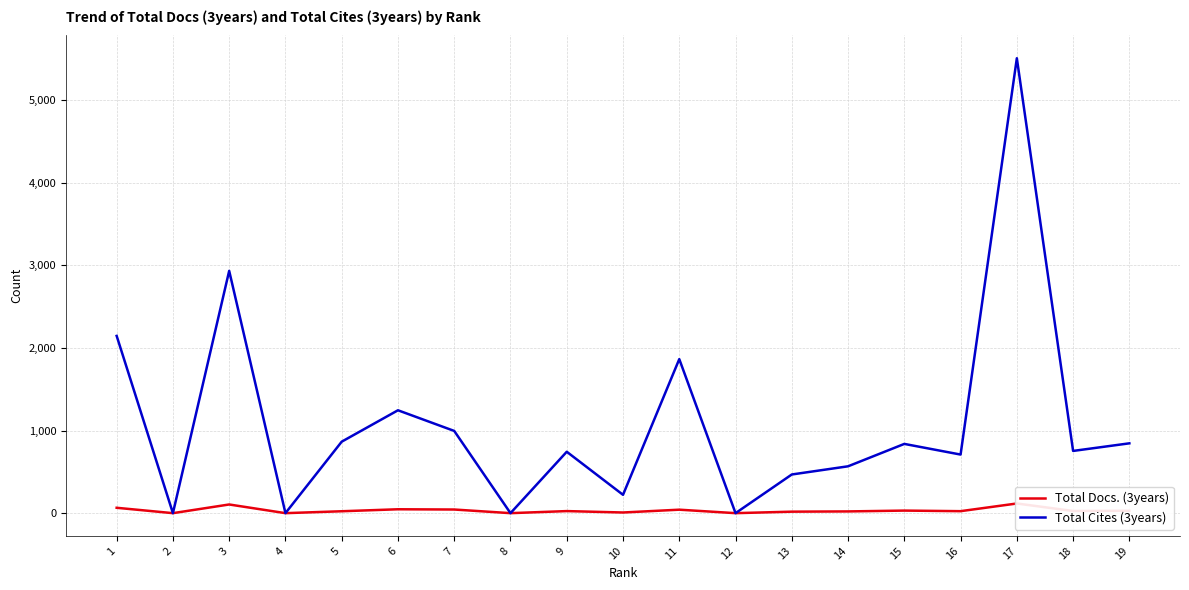

Which label corresponds to the largest value in the chart?

17